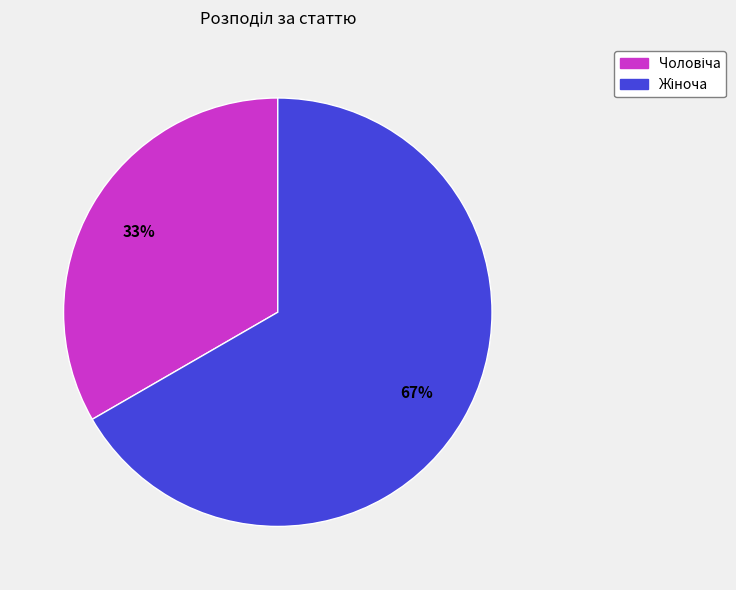

Does any single category account for the majority?

Yes